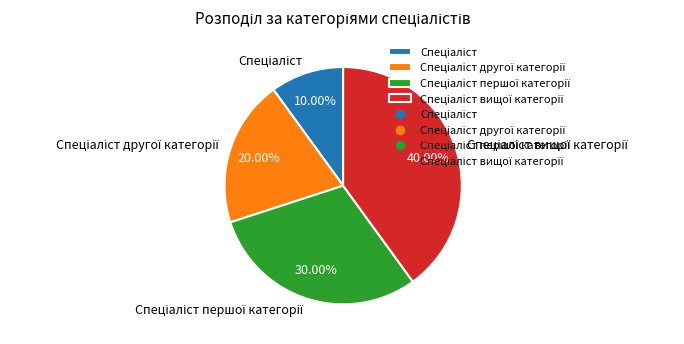

Is there any slice that represents more than half of the pie?

No